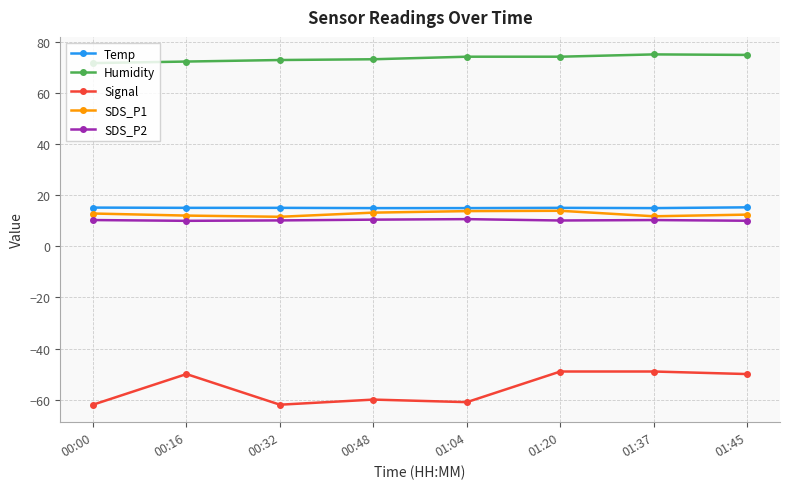

True or false: Signal and SDS_P1 intersect in this chart.

False